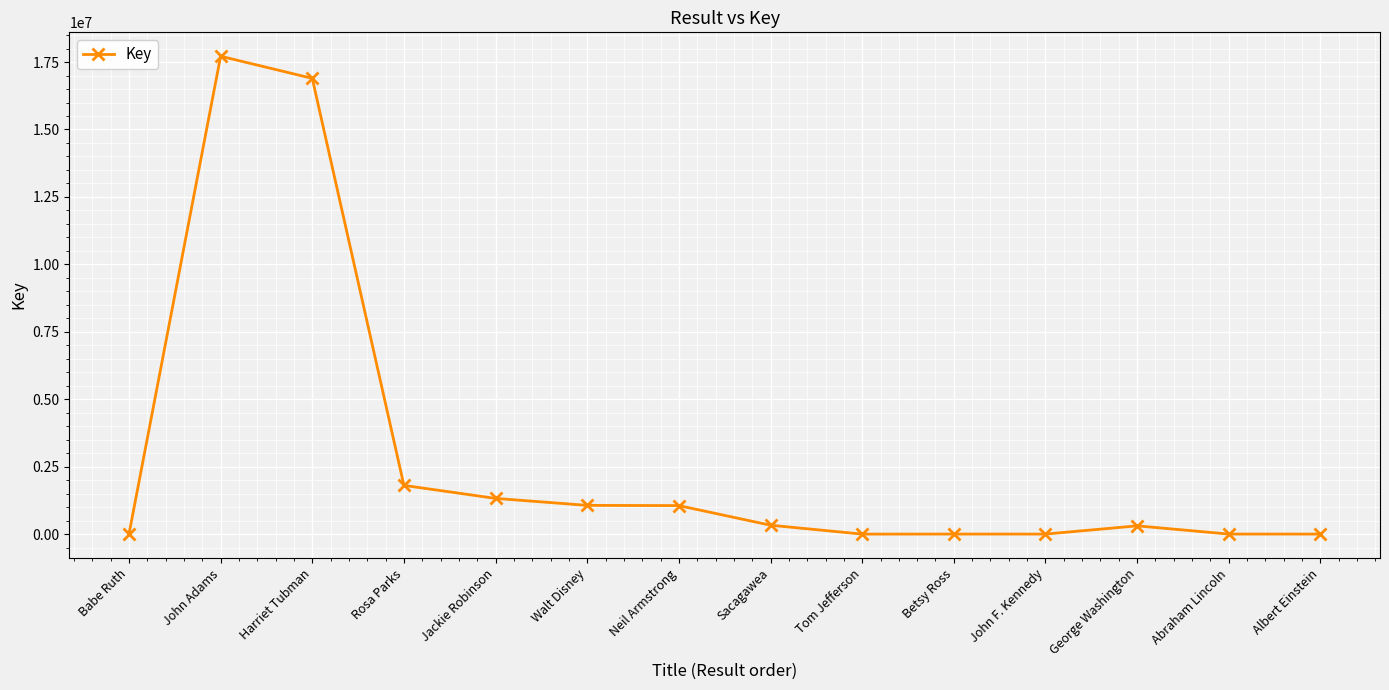

What is the difference between the maximum and second lowest values?

17708858